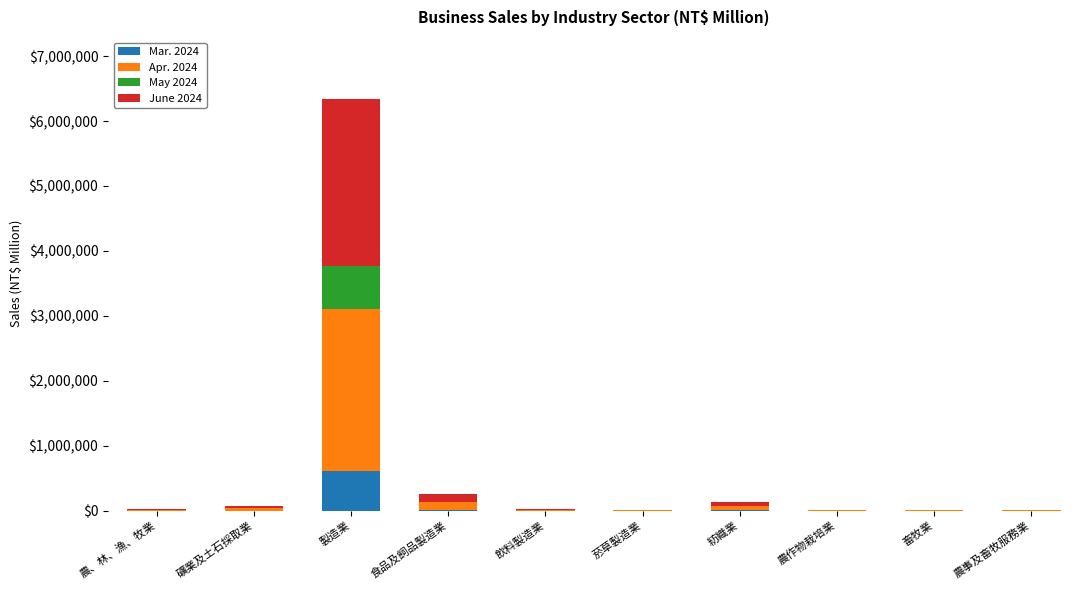

At which category is the sum across all series the highest?

製造業